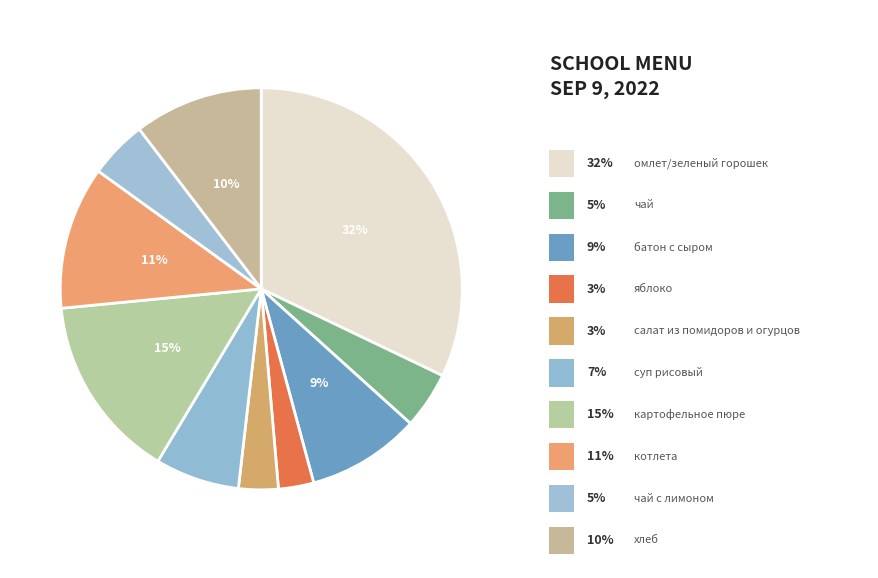

Rank the categories by value from highest to lowest.

омлет/зеленый горошек, картофельное пюре, котлета, хлеб, батон с сыром, суп рисовый, чай с лимоном, чай, салат из помидоров и огурцов, яблоко